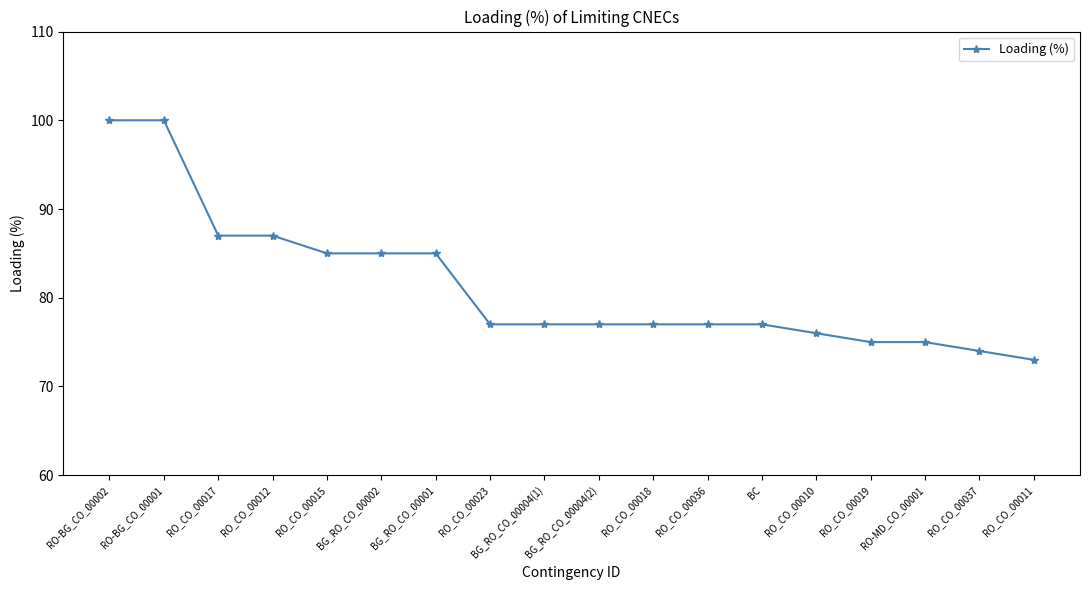

The chart shows a value of 85 at BG_RO_CO_00001. True or false?

True